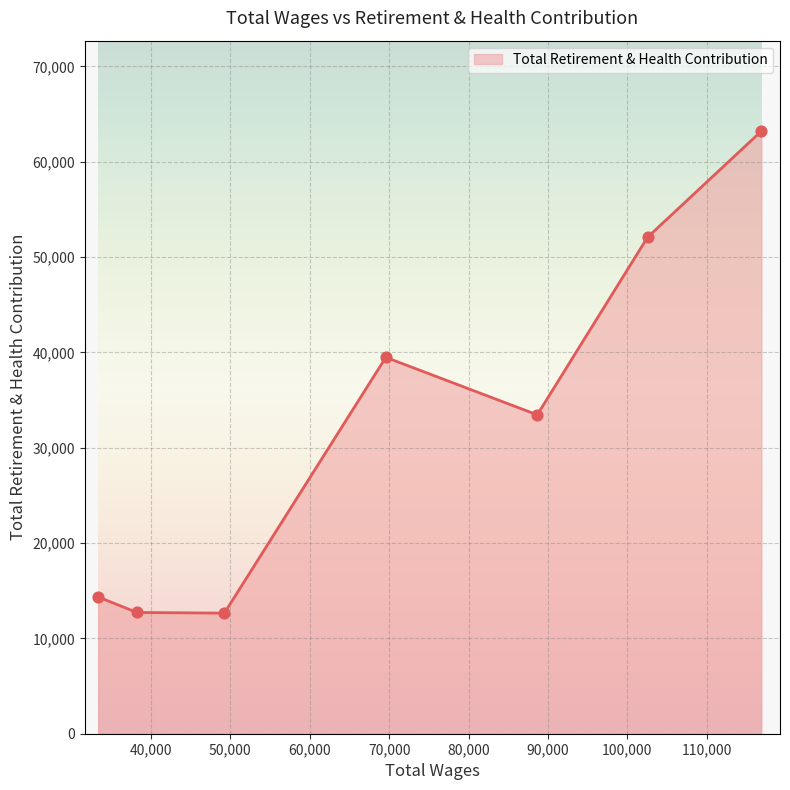

What is the minimum value shown in the chart?

12649